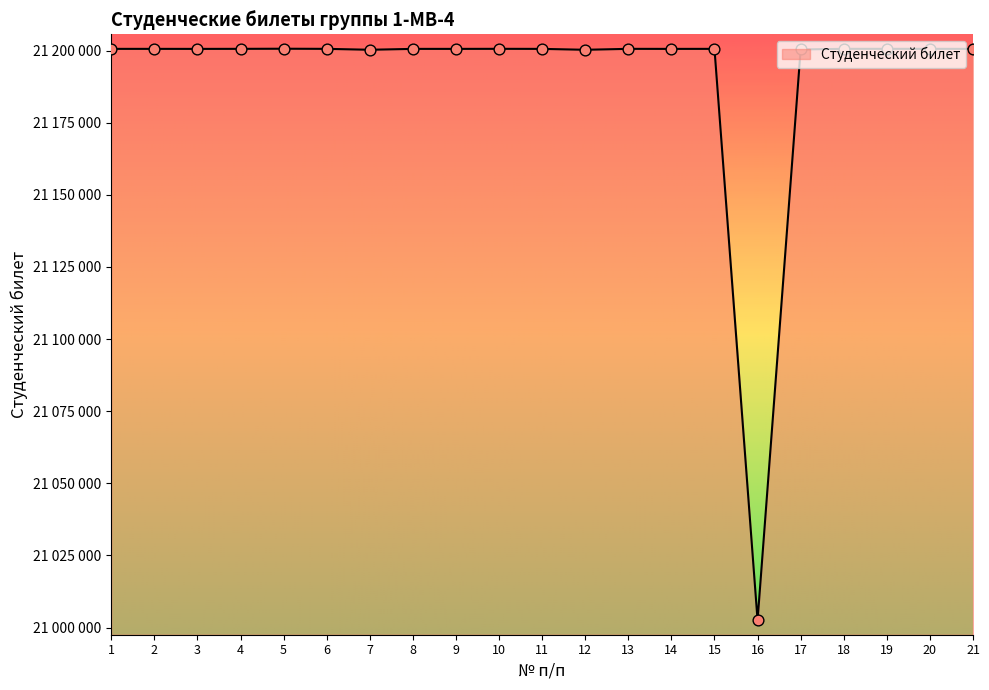

Which has a higher value, 19 or 3?

19